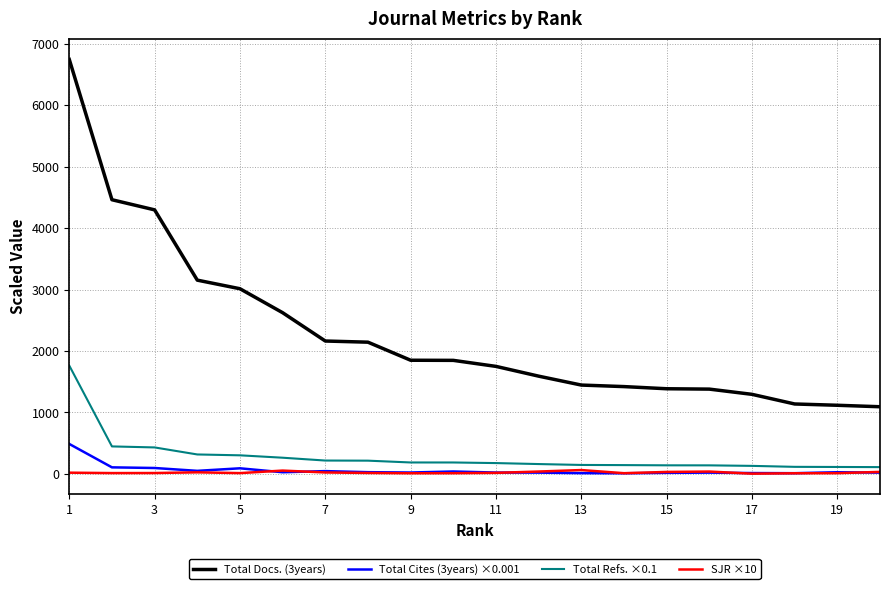

Which series has the largest total across all categories?

Total Docs. (3years)